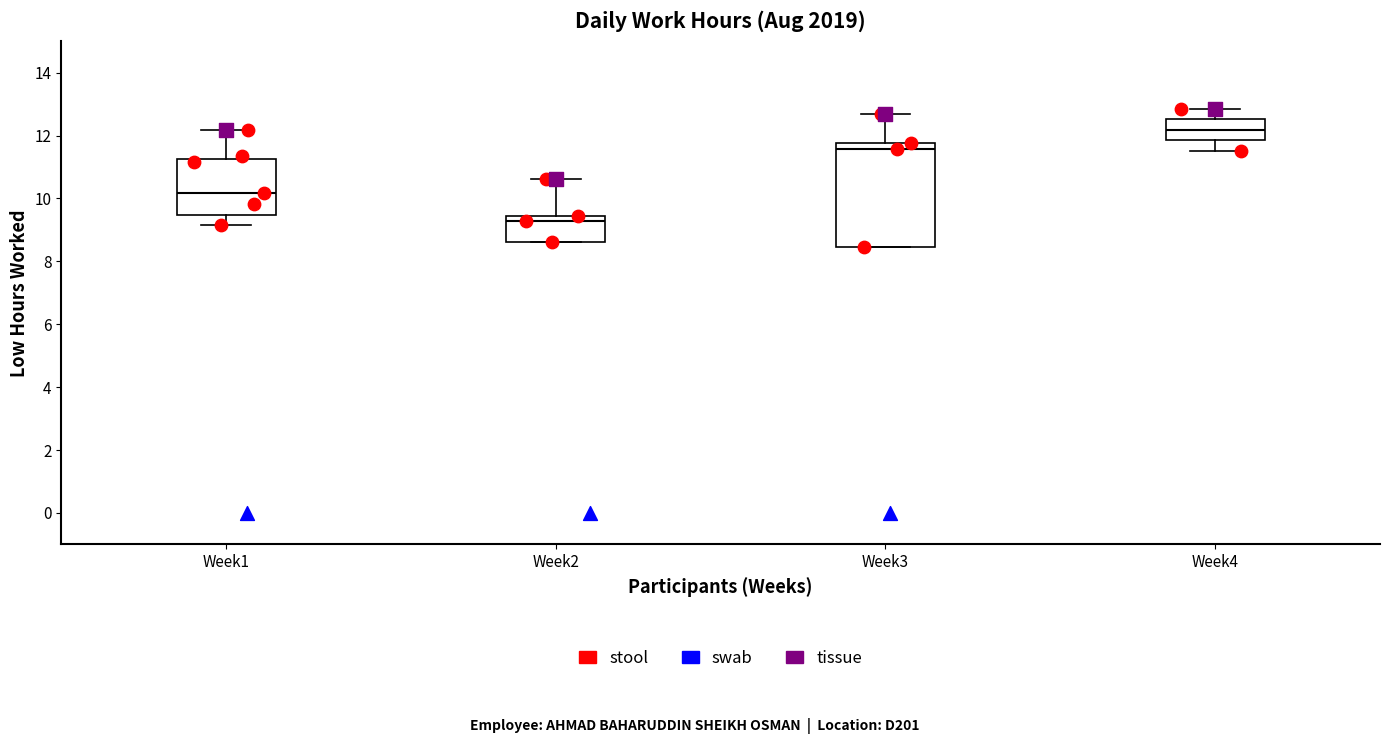

Reading left to right, read every box against the y-axis: the position of its median line, the range the box covers, and the ends of its whiskers. The values are not printed on the chart, so give them approximately, as read against the axis.

Week1: median 10.2, box 9.4 to 11.2, whiskers 9.2 to 12.2
Week2: median 9.2, box 8.6 to 9.4, whiskers 8.6 to 10.6
Week3: median 11.6, box 8.4 to 11.8, whiskers 8.4 to 12.8
Week4: median 12.2, box 11.8 to 12.6, whiskers 11.6 to 12.8